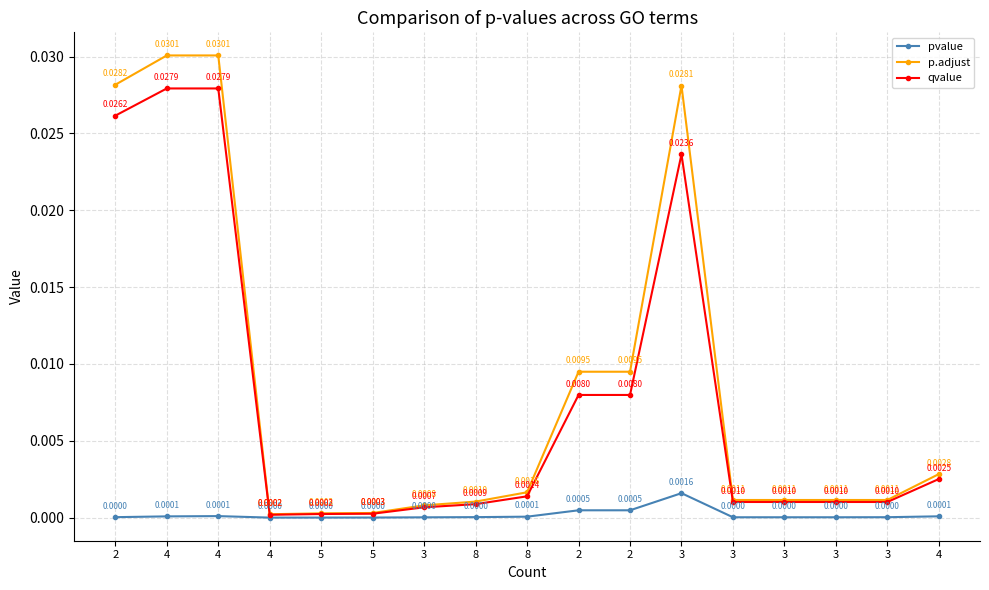

Where is the first local maximum for p.adjust?

3